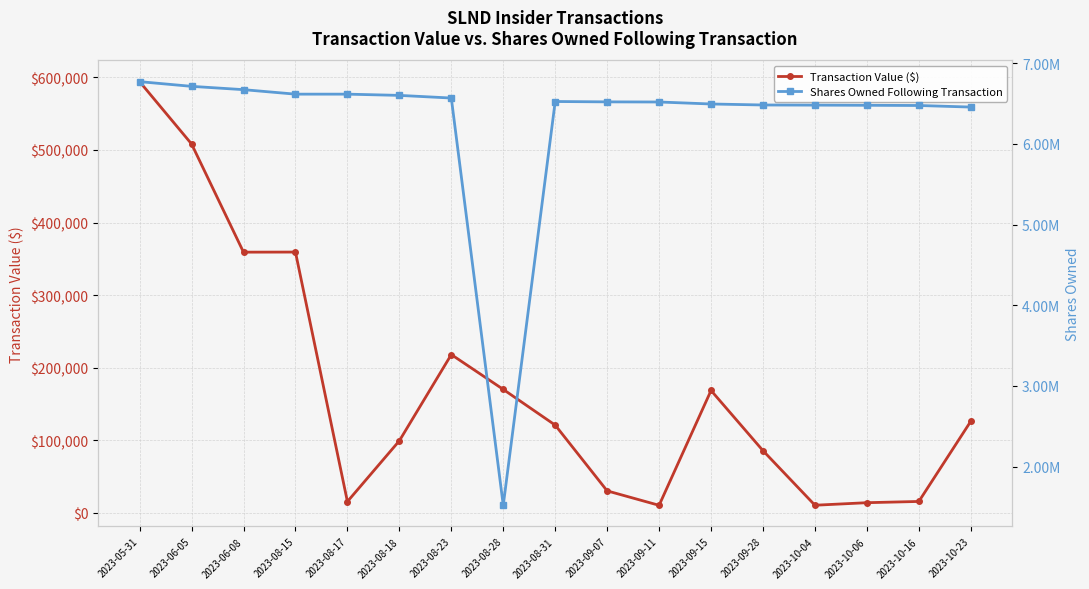

How many lines are shown in the chart?

2